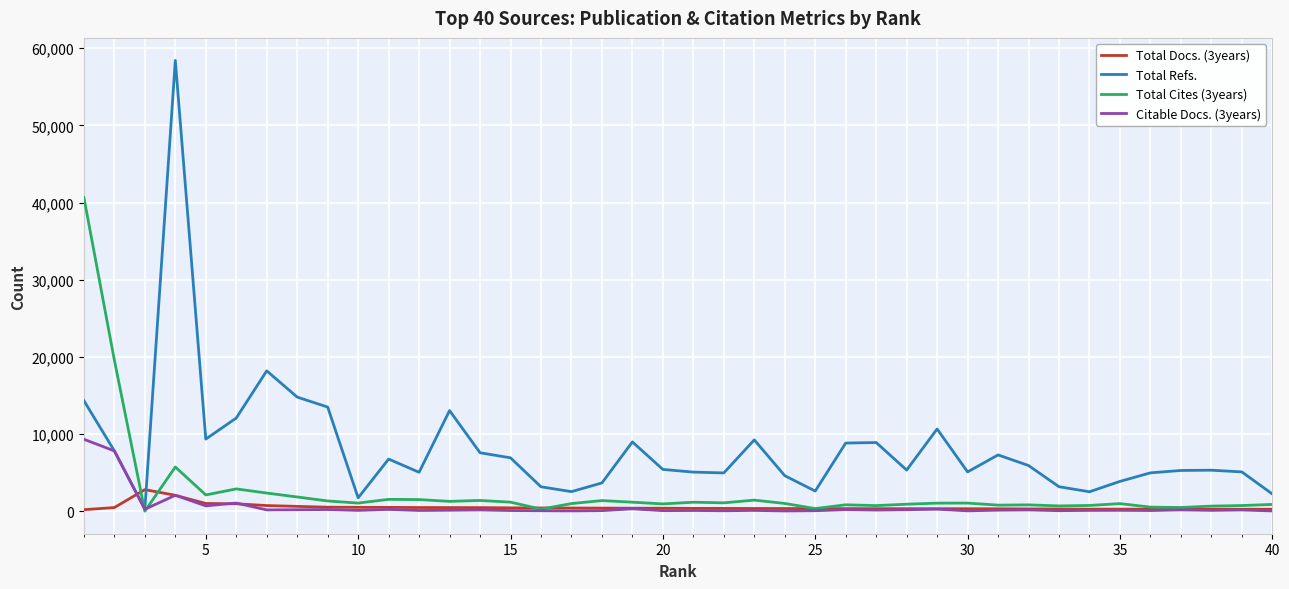

How many positive values does the Total Cites (3years) series have?

39